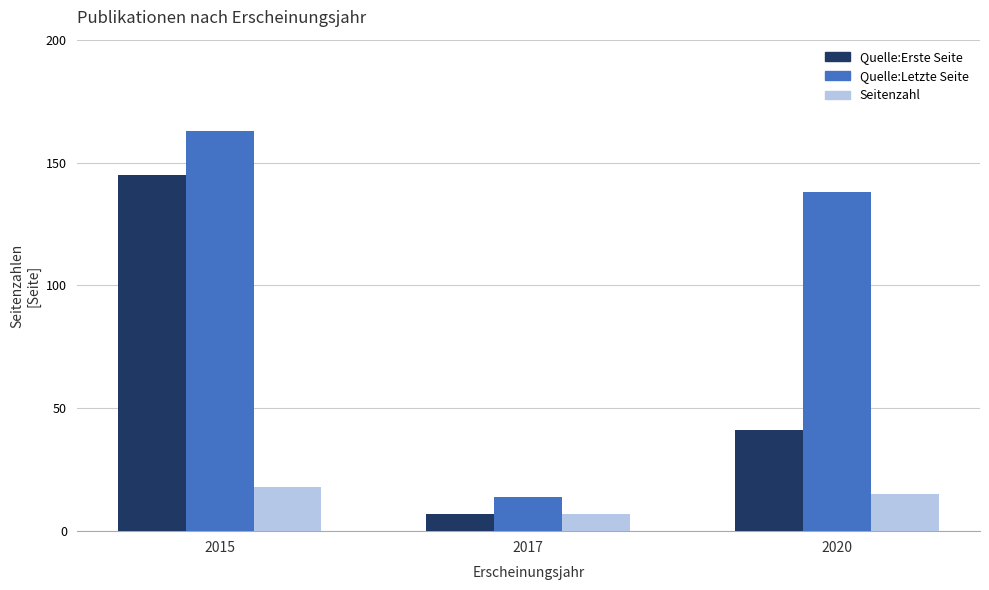

What are all the series names shown in the legend?

Quelle:Erste Seite, Quelle:Letzte Seite, Seitenzahl